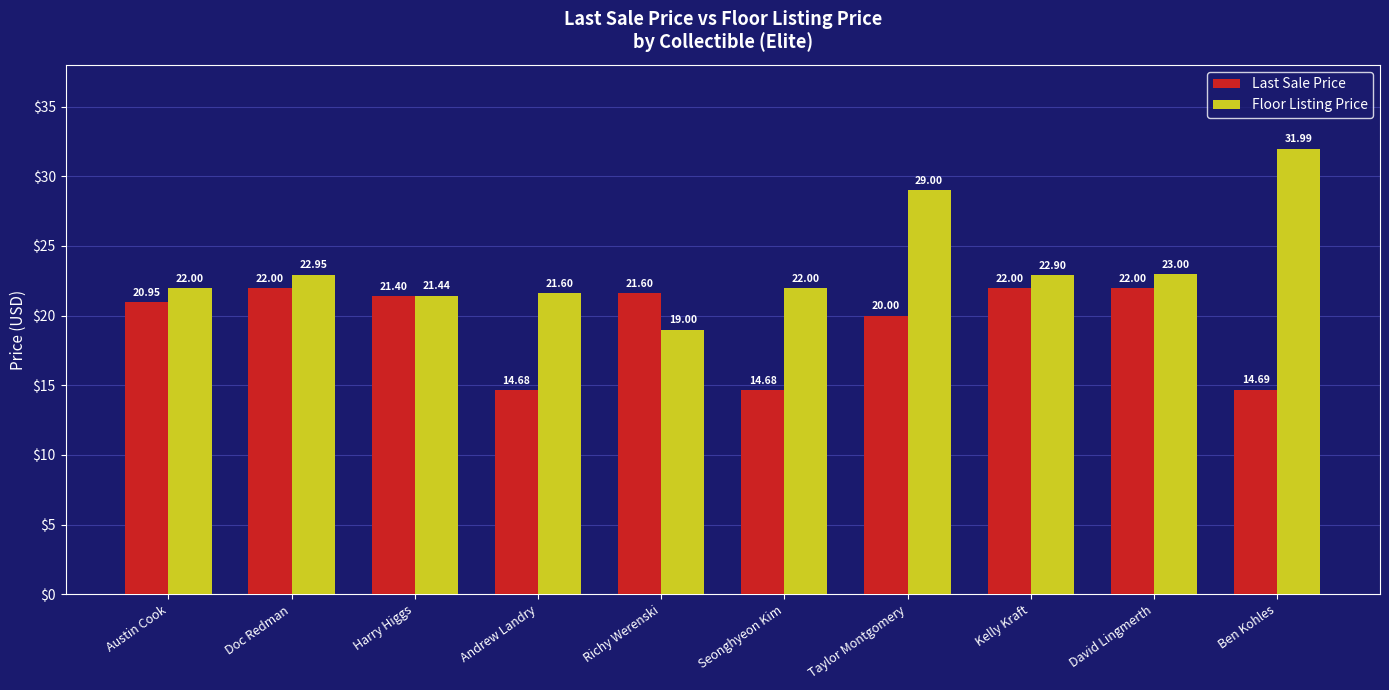

Is the value of Last Sale Price at David Lingmerth greater than the value of Floor Listing Price at Richy Werenski?

Yes